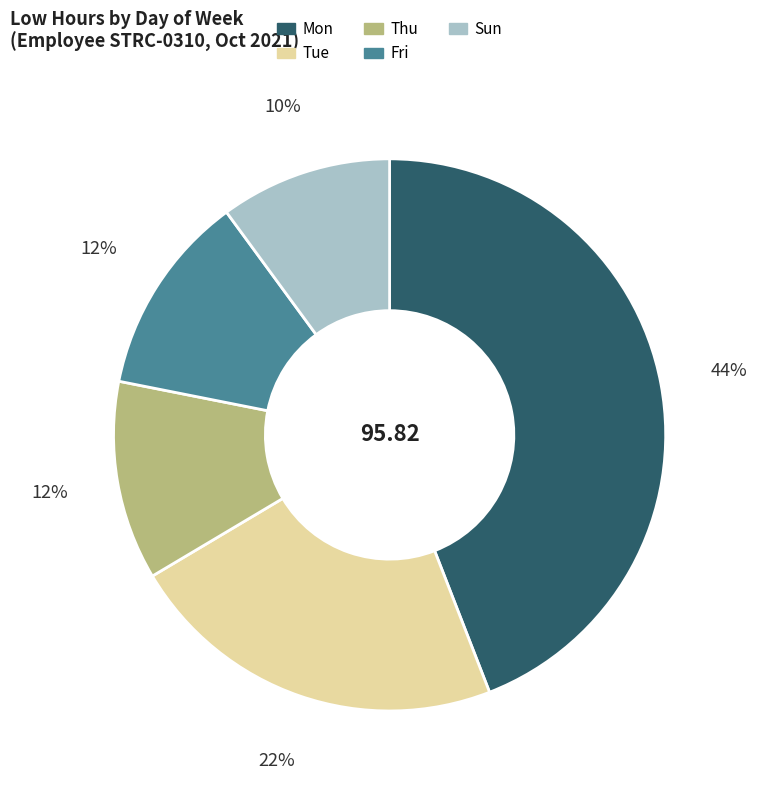

Do Tue and Sun together represent more than half of the pie?

No